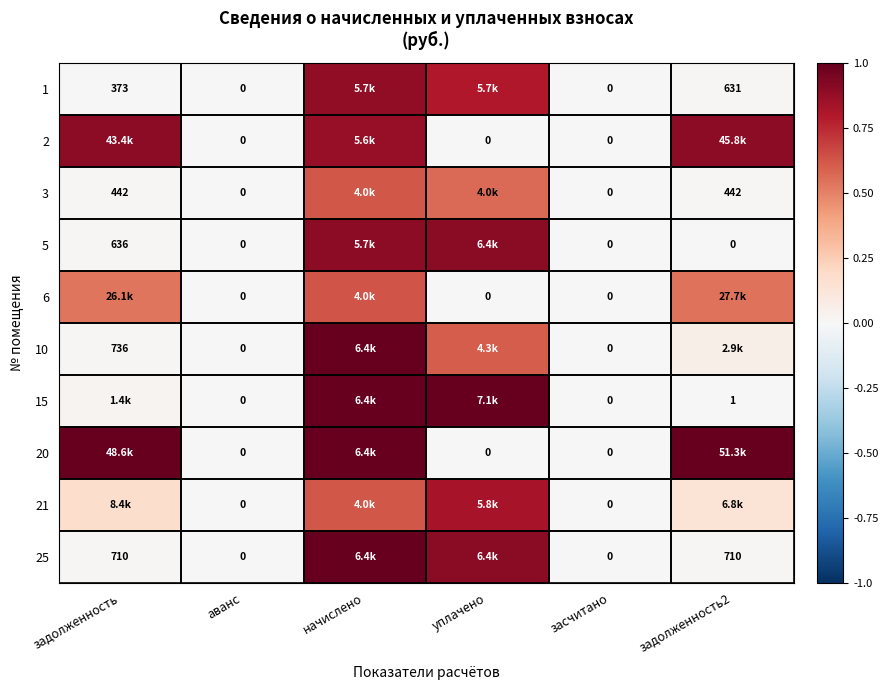

Is it true that 3 equals 0.4 at засчитано?

False